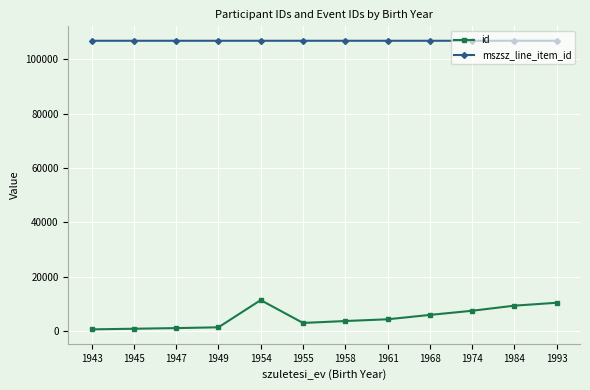

How many mszsz_line_item_id values are between 106851 and 106852?

9